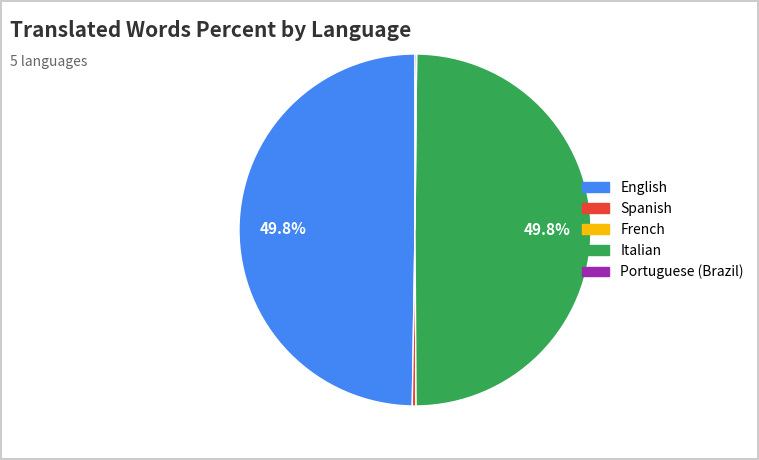

How much of the chart is everything except English?

50.2%